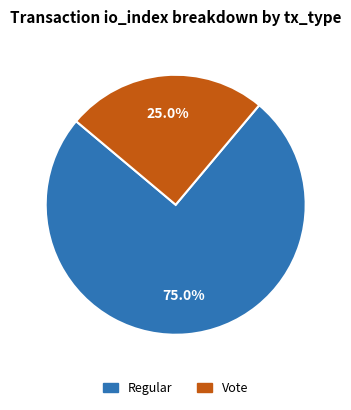

What is the ratio of the value at Regular to the value at Vote?

3.0